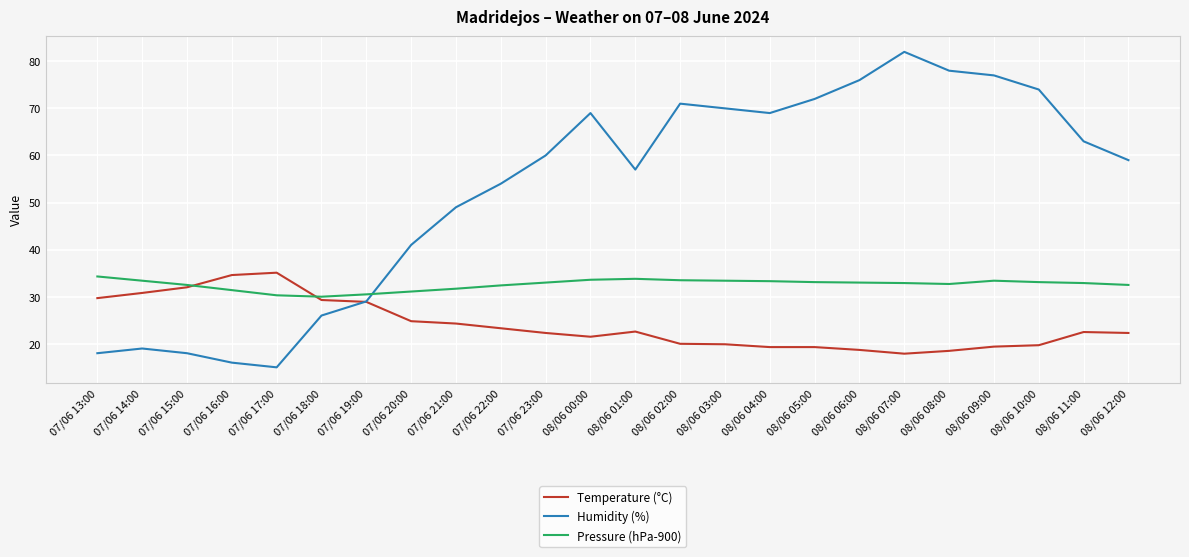

At how many categories does at least one series exceed 81?

1